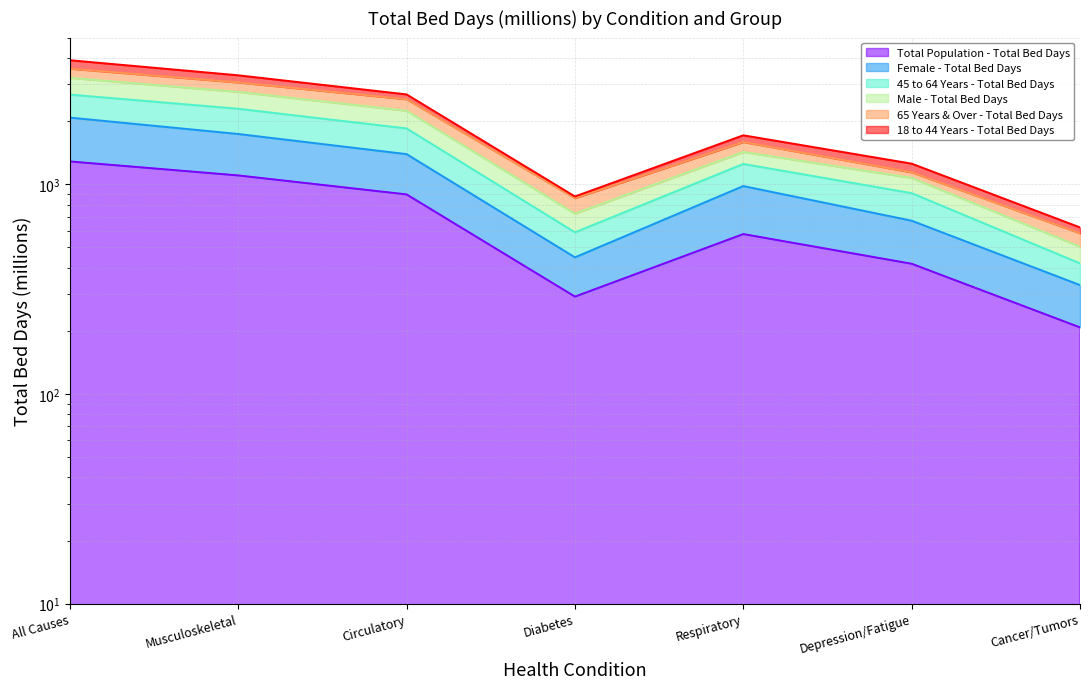

Between Circulatory and Diabetes, which series saw the biggest shift?

Male - Total Bed Days